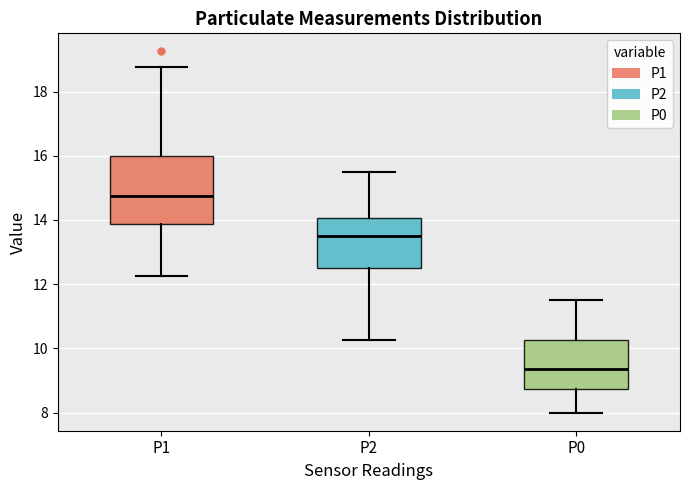

Which box is the tallest, from its lower edge to its upper edge?

P1